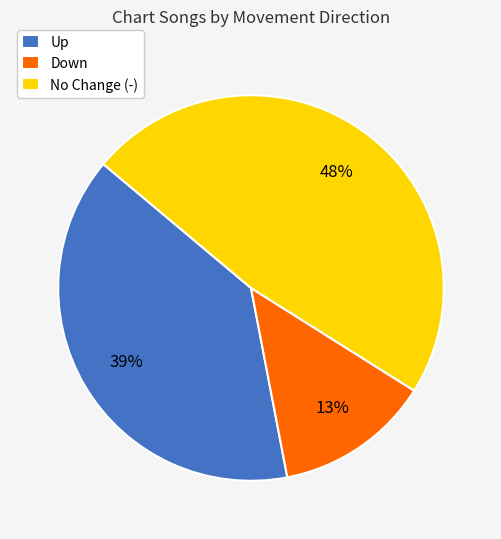

To the nearest percent, what is the average slice percentage?

33%